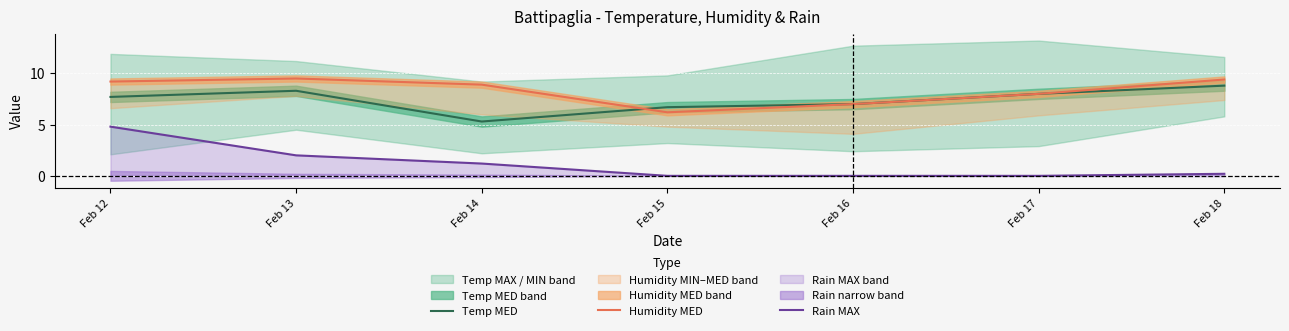

At which category does Humidity MED reach its first local peak?

Feb 13